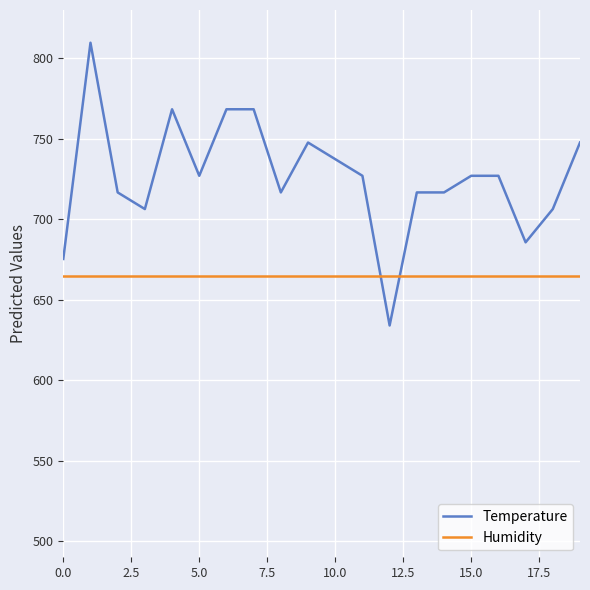

Does the chart display data point markers on the line(s)?

No